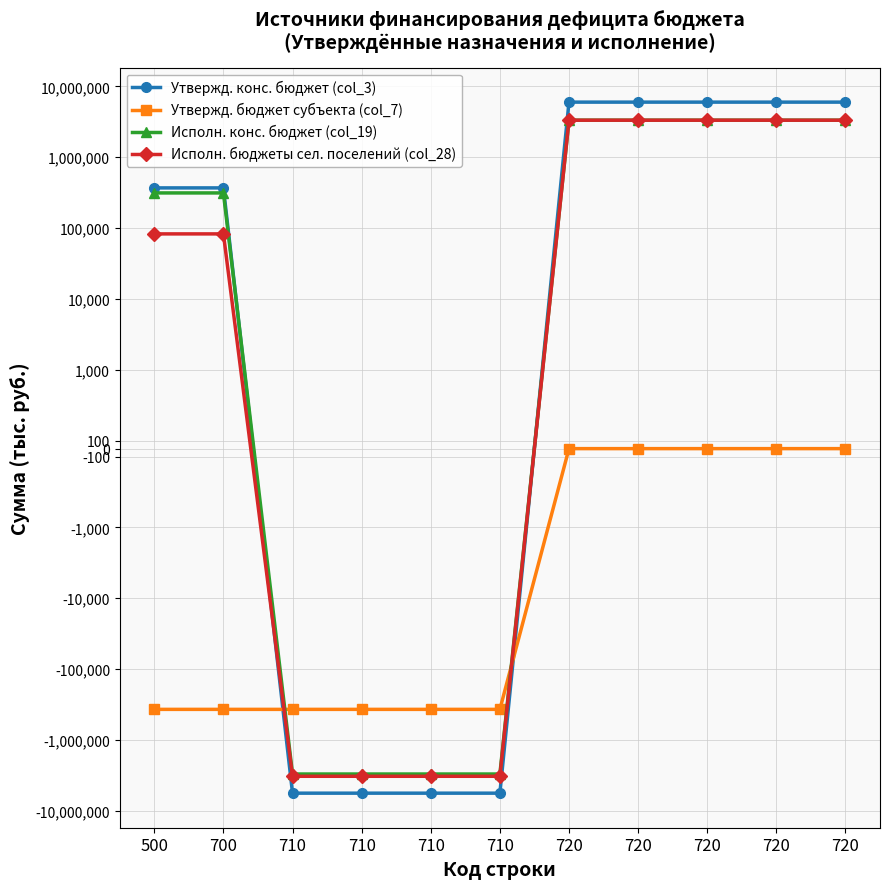

What is the difference between the second highest and minimum values in the Утвержд. конс. бюджет (col_3) series?

11593464.0